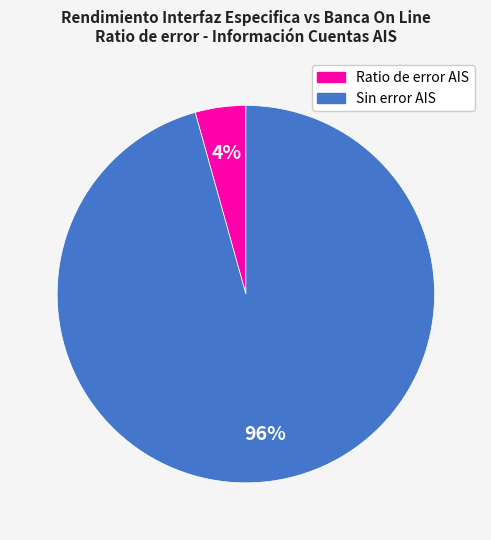

To the nearest percent, what percentage of the pie is Sin error AIS?

96%